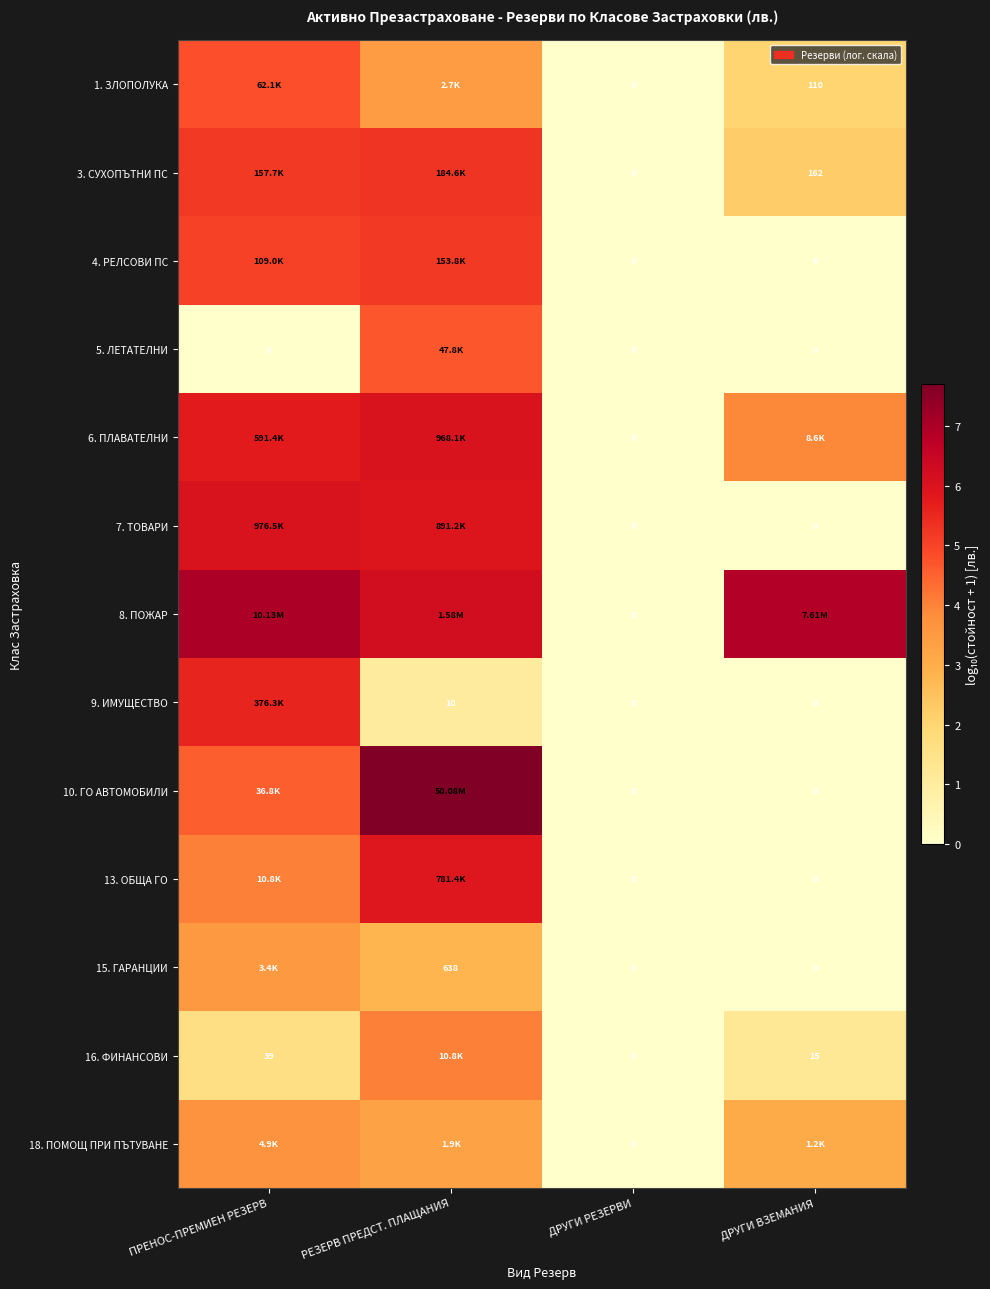

The value of 4. РЕЛСОВИ ПС at ДРУГИ ВЗЕМАНИЯ is 3.2. True or false?

False